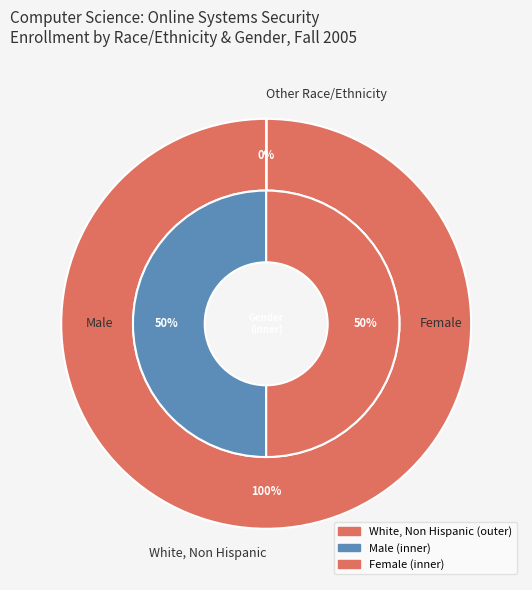

What is the largest slice in the pie chart?

White, Non Hispanic